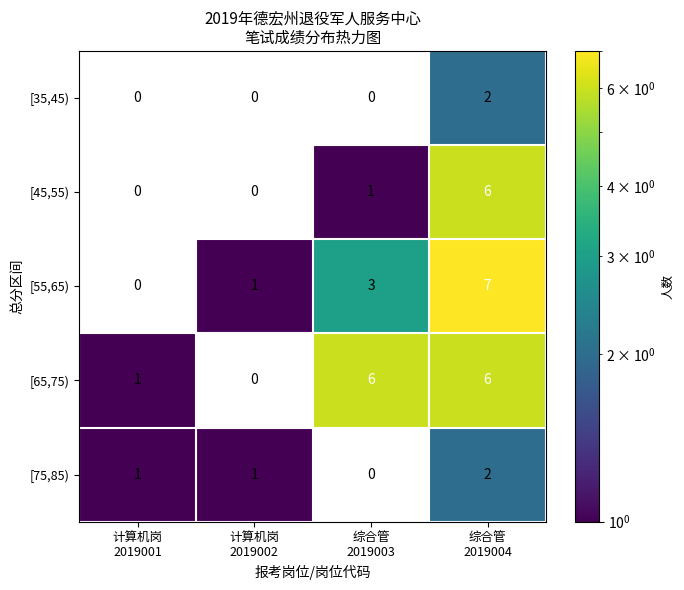

Which category has the lowest value across all series?

综合管
2019003